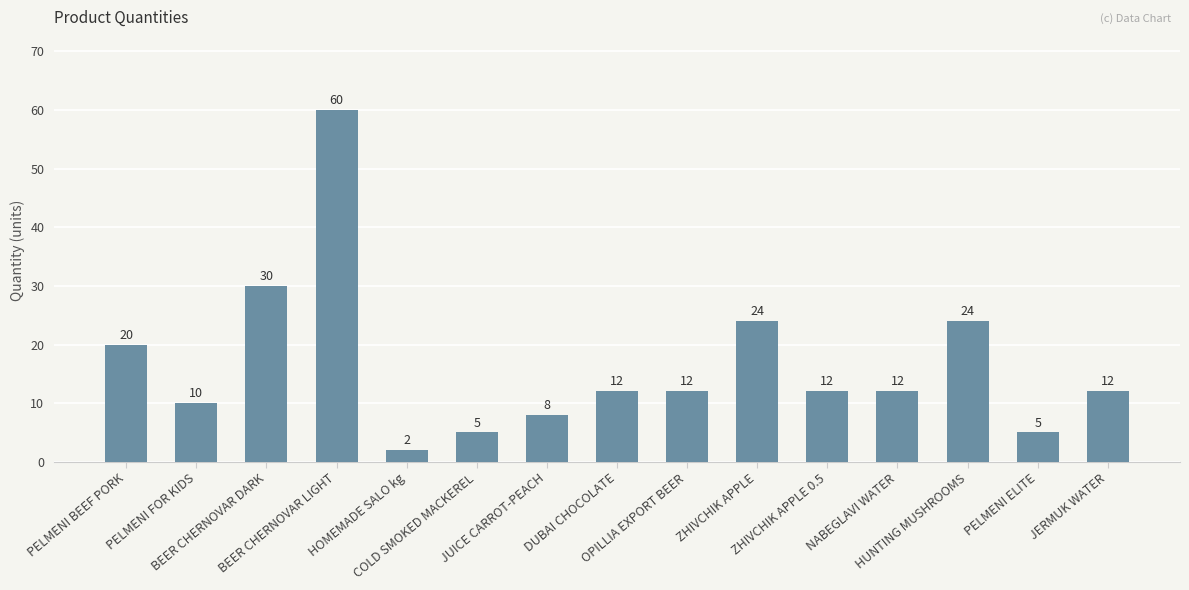

Reading left to right, what are all the values shown in this chart?

PELMENI BEEF PORK=20	PELMENI FOR KIDS=10	BEER CHERNOVAR DARK=30	BEER CHERNOVAR LIGHT=60	HOMEMADE SALO kg=2	COLD SMOKED MACKEREL=5	JUICE CARROT-PEACH=8	DUBAI CHOCOLATE=12	OPILLIA EXPORT BEER=12	ZHIVCHIK APPLE=24	ZHIVCHIK APPLE 0.5=12	NABEGLAVI WATER=12	HUNTING MUSHROOMS=24	PELMENI ELITE=5	JERMUK WATER=12